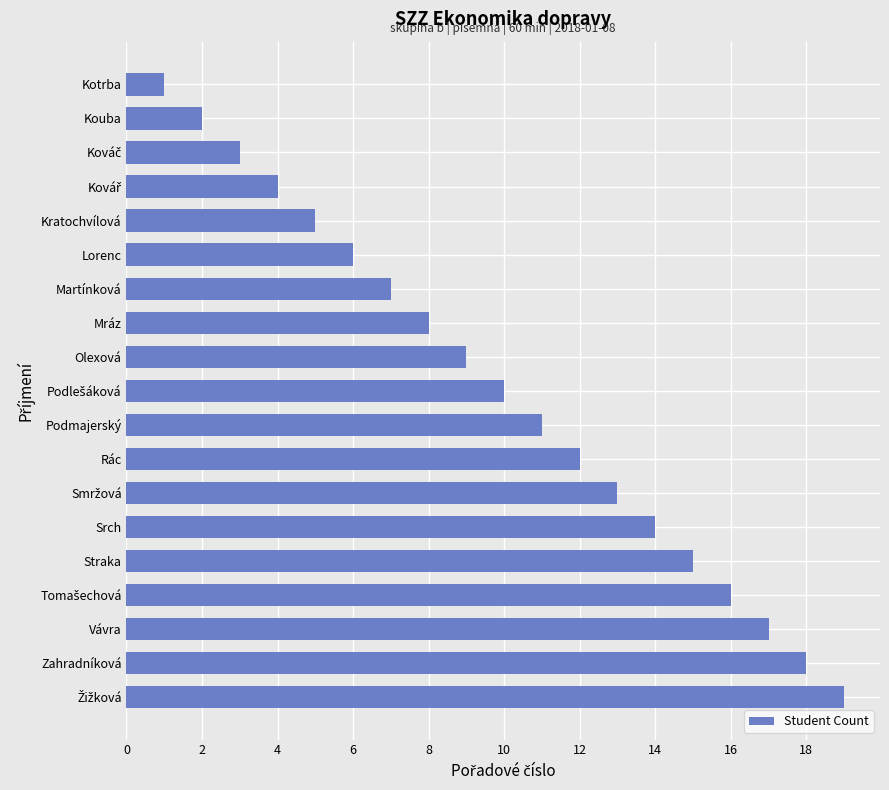

What is the minimum value shown in the chart?

1